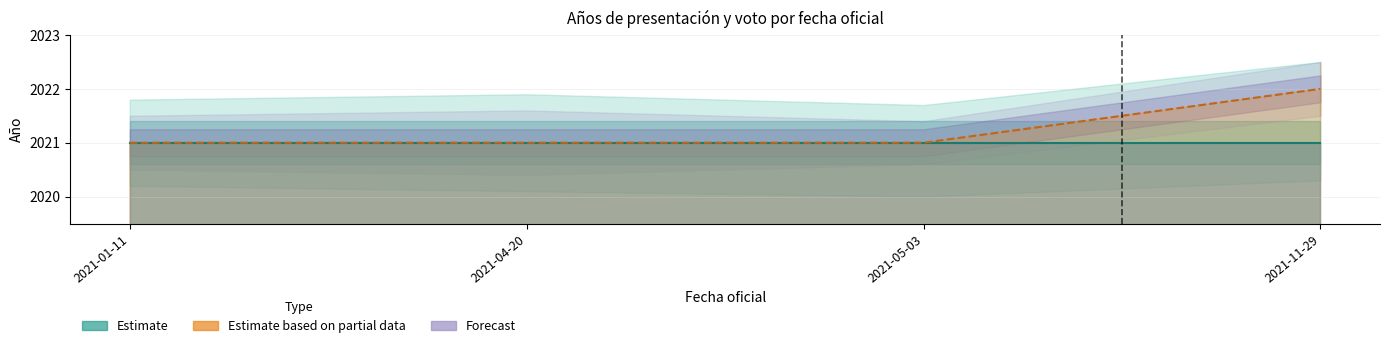

What is the average value?

2021